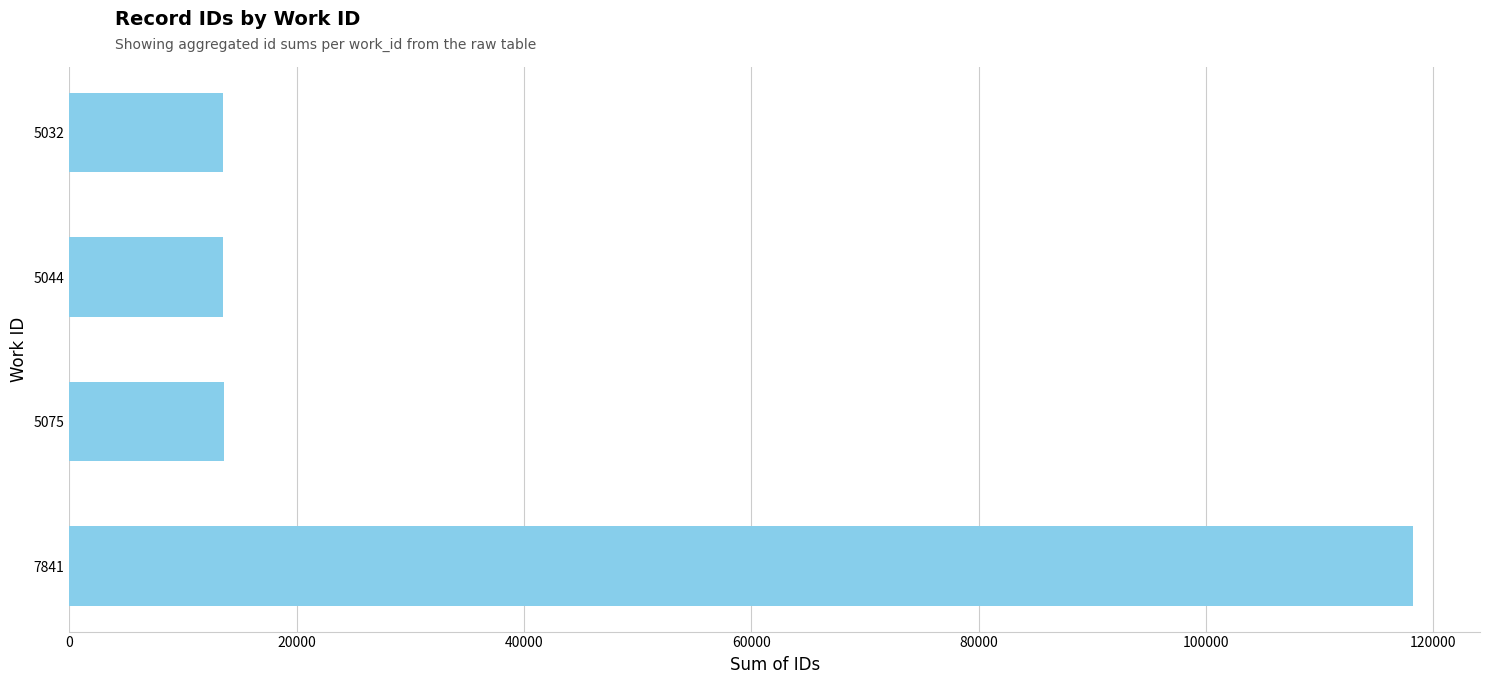

What is the change in value from 5044 to 7841?

+104661